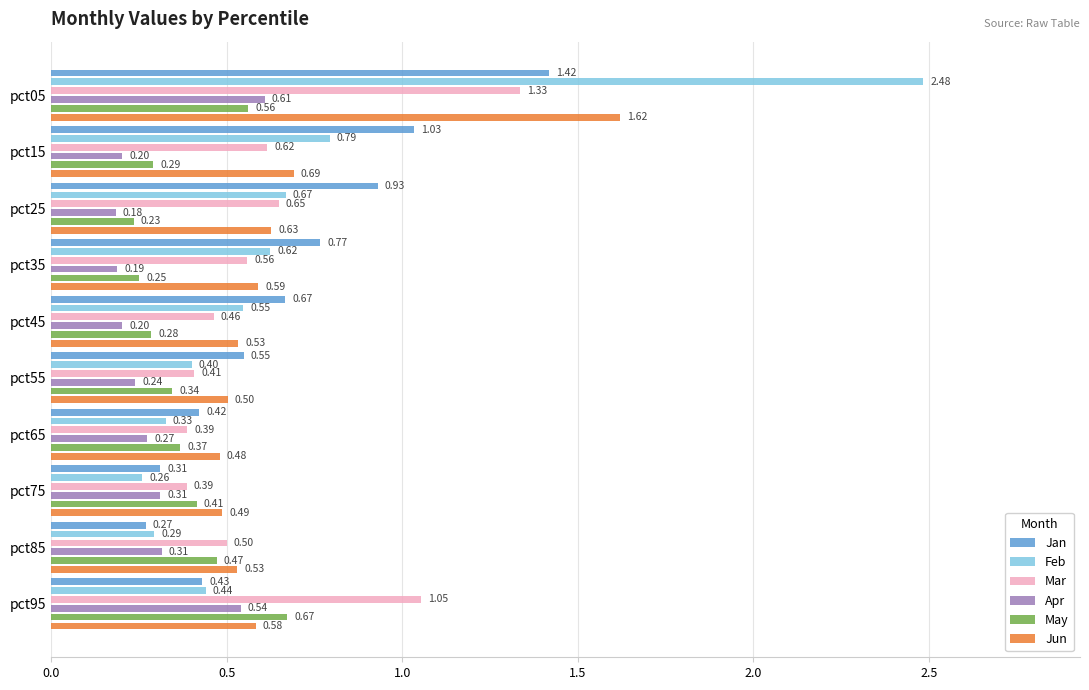

How many groups of bars are there?

10